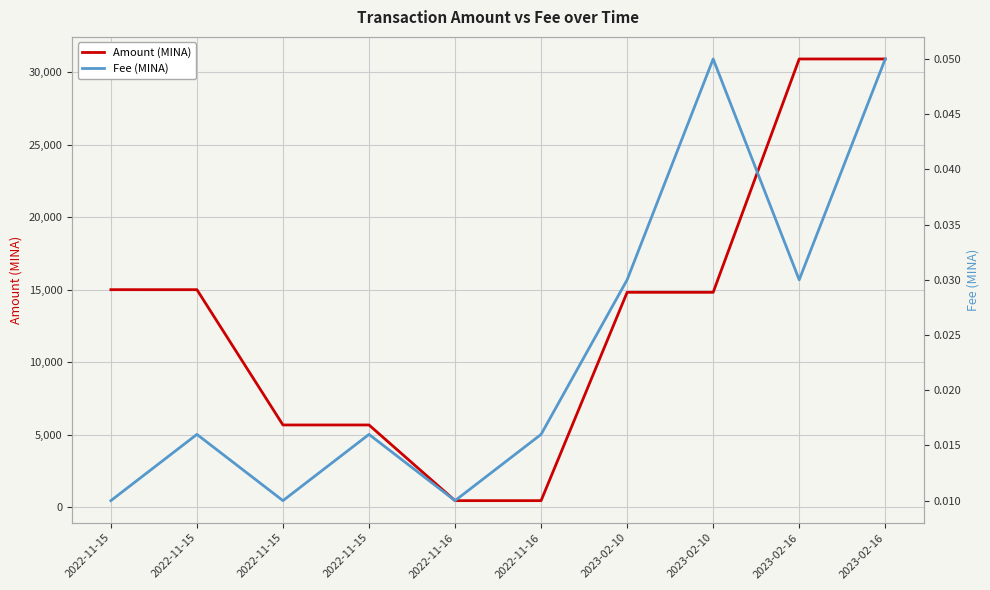

True or false: Amount (MINA) has a value of 5659.6 at 2022-11-15.

True